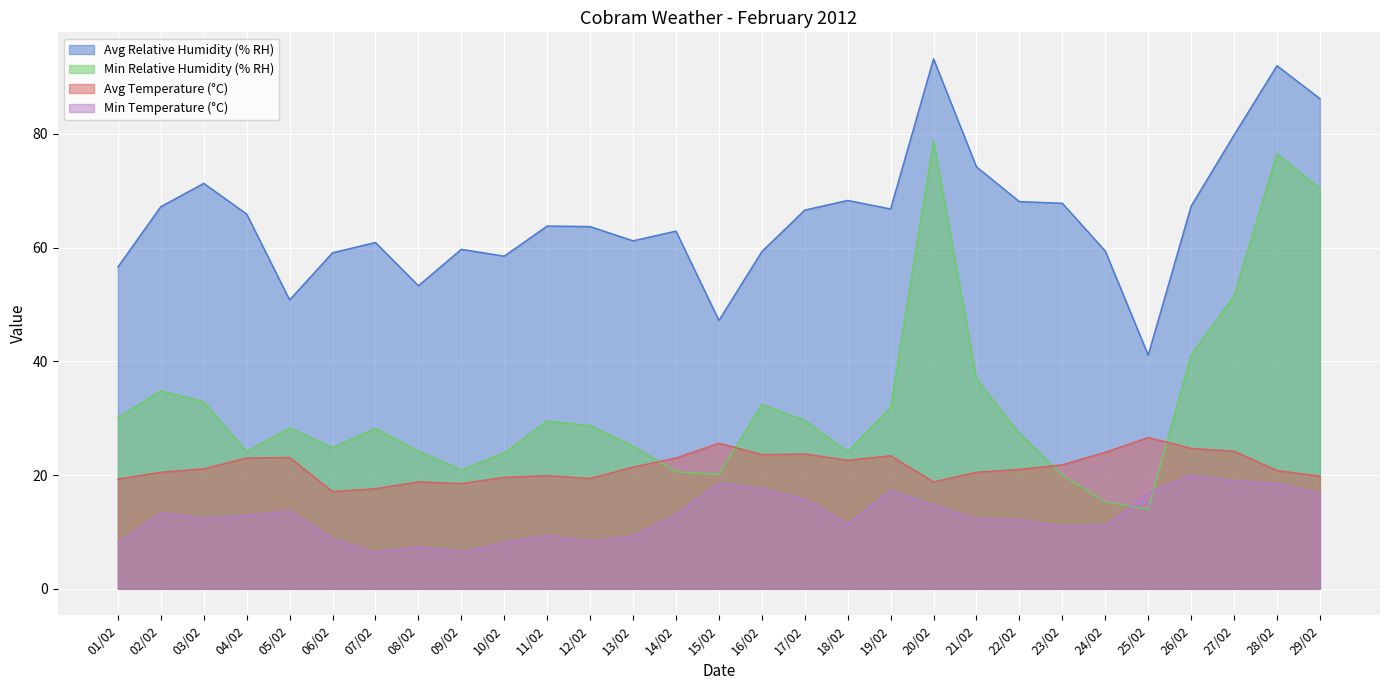

Which series has the largest total across all categories?

Avg Relative Humidity (% RH)